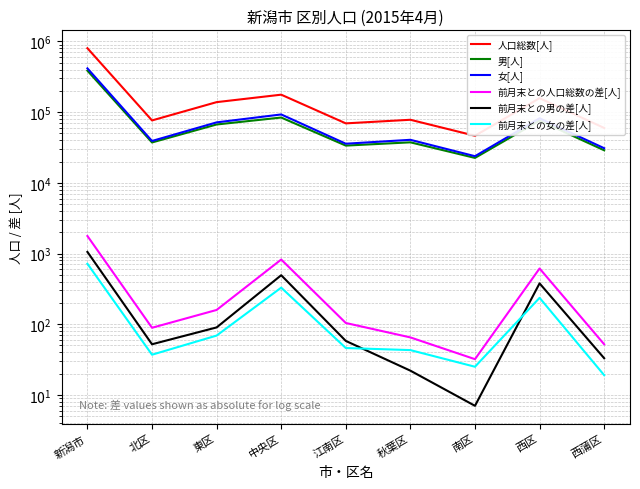

Between 西区 and 南区, which is larger?

西区